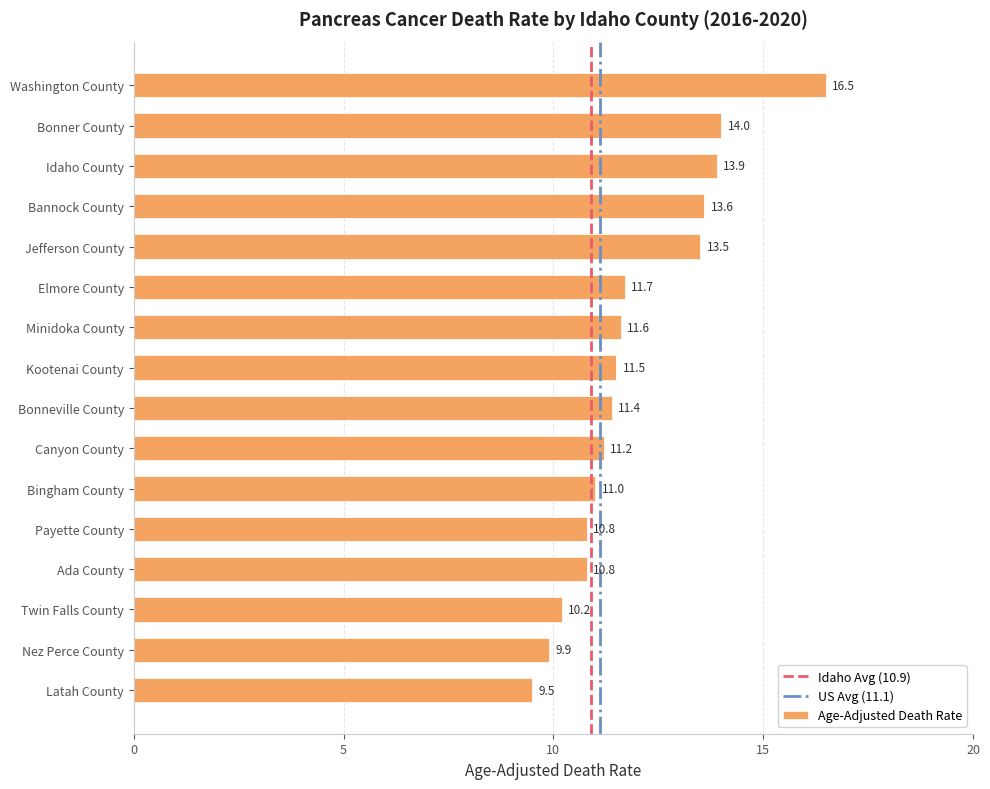

Is it true that the value at Washington County is 16.5?

True